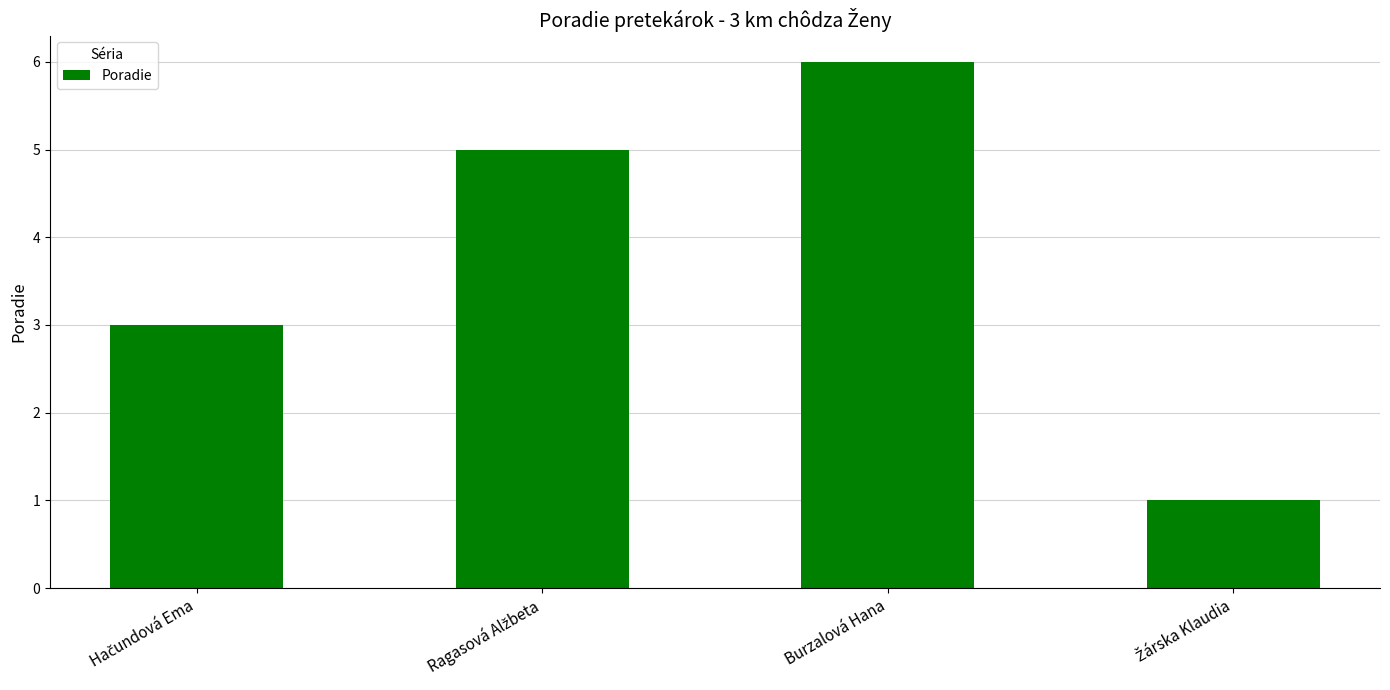

What is the label of the 2nd bar from the right?

Burzalová Hana